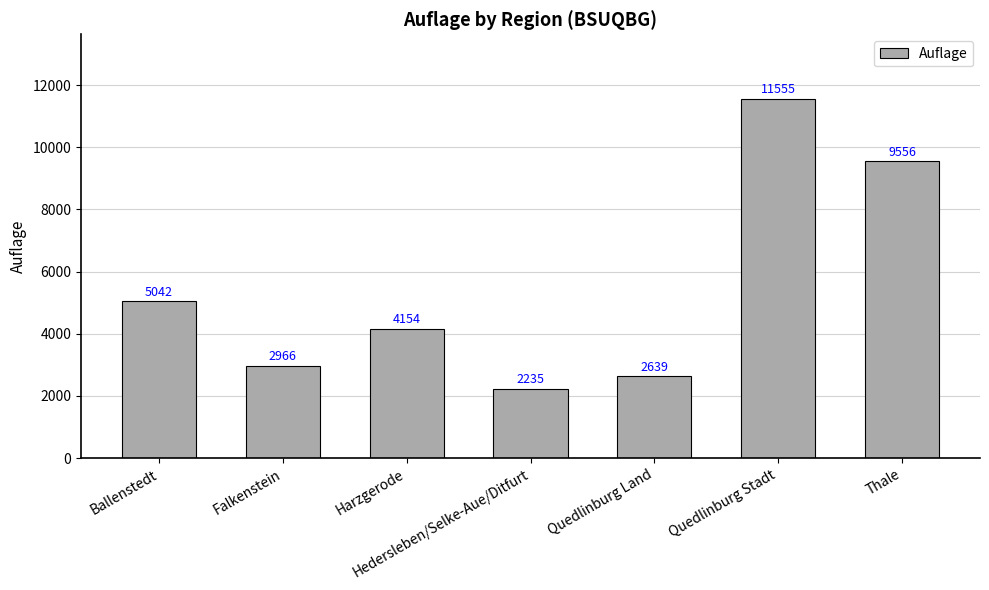

The value at Ballenstedt is 8596. True or false?

False